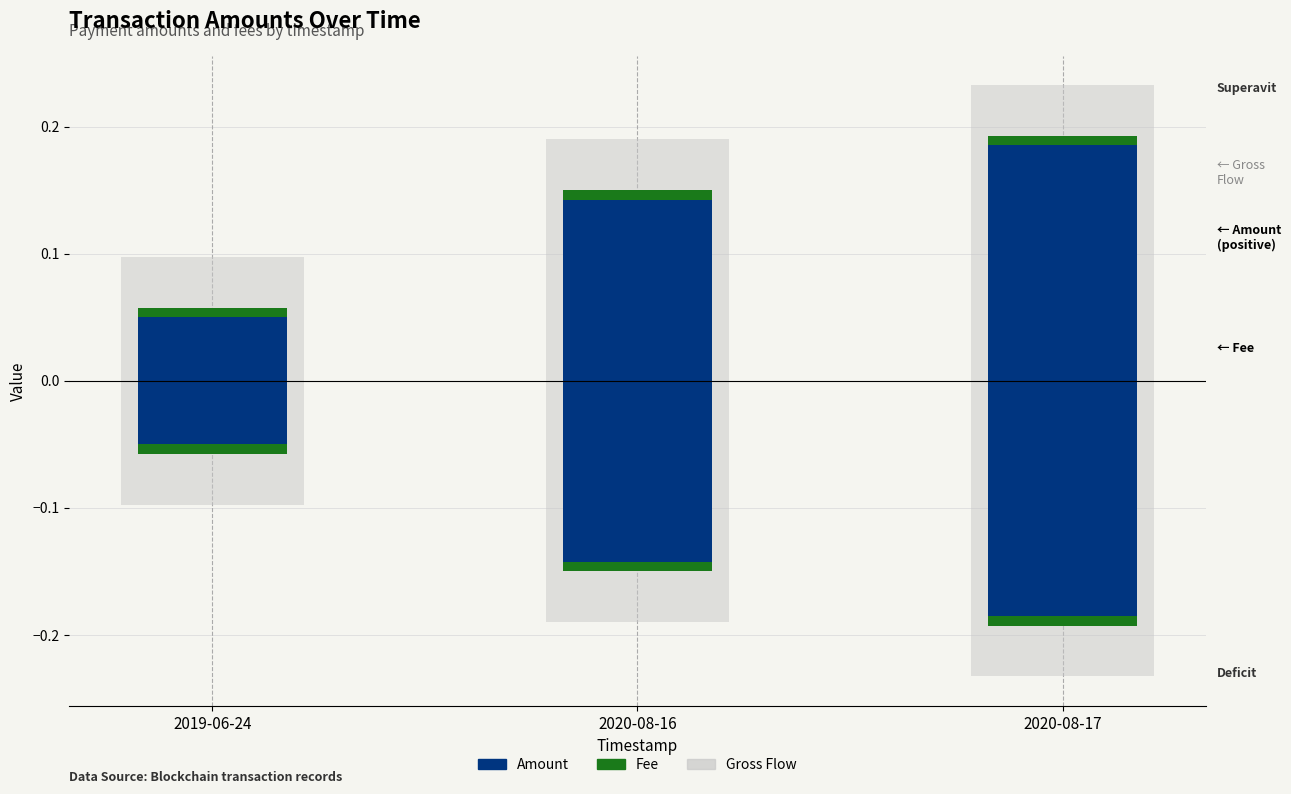

Rank the series by their average value, from highest to lowest.

Gross Flow, Amount, Fee